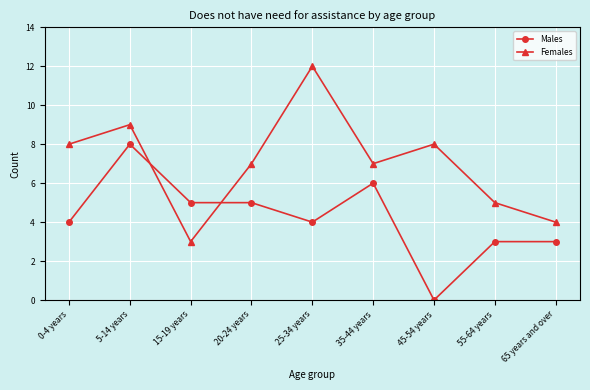

At which category is the sum across all series the highest?

5-14 years